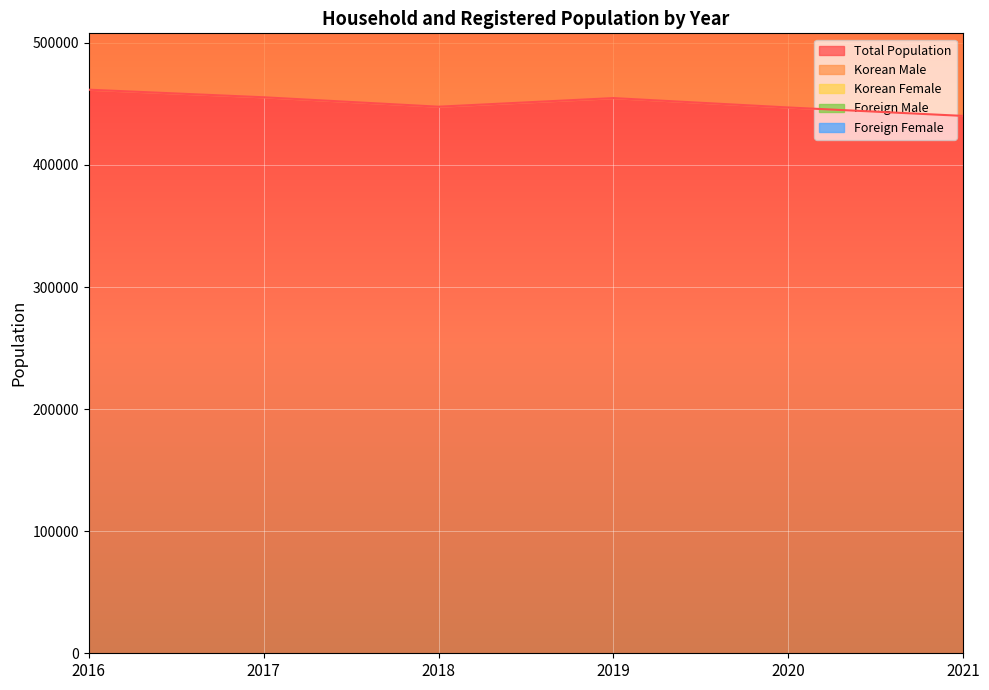

How many interior local valleys does the Korean Male series have?

1